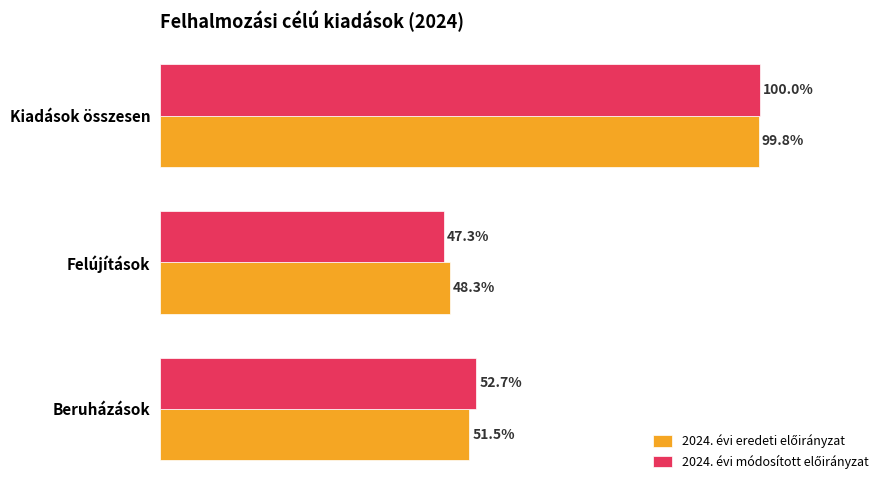

At which category is the sum across all series the highest?

Kiadások összesen